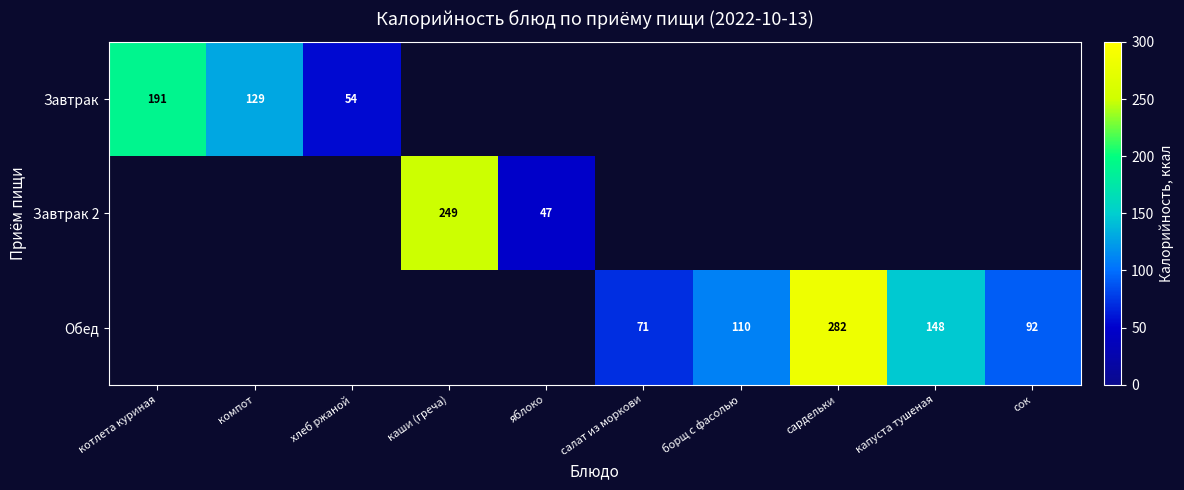

Is it true that Завтрак equals 54 at хлеб ржаной?

True